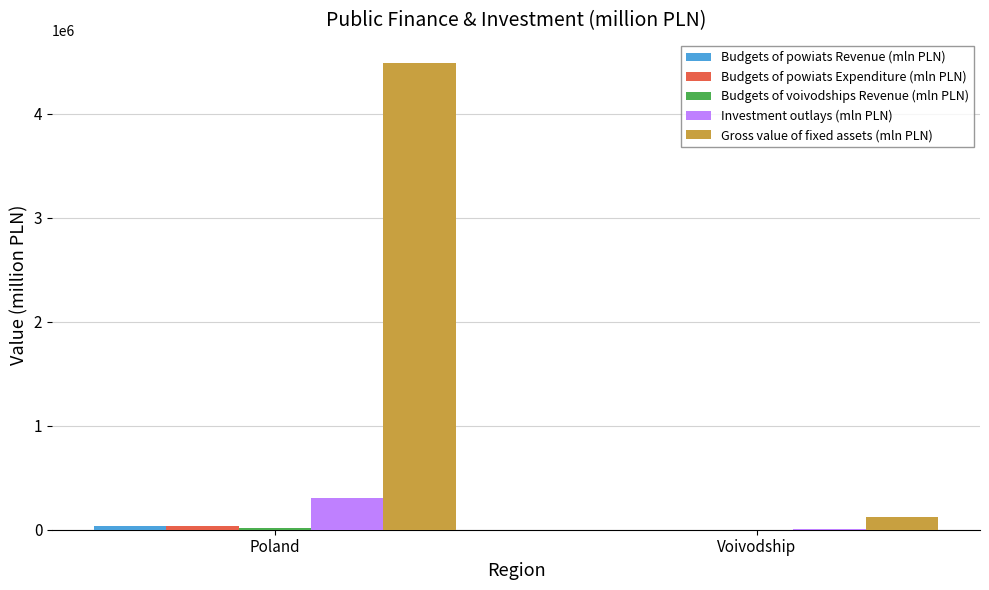

Which series has the widest spread of values?

Gross value of fixed assets (mln PLN)